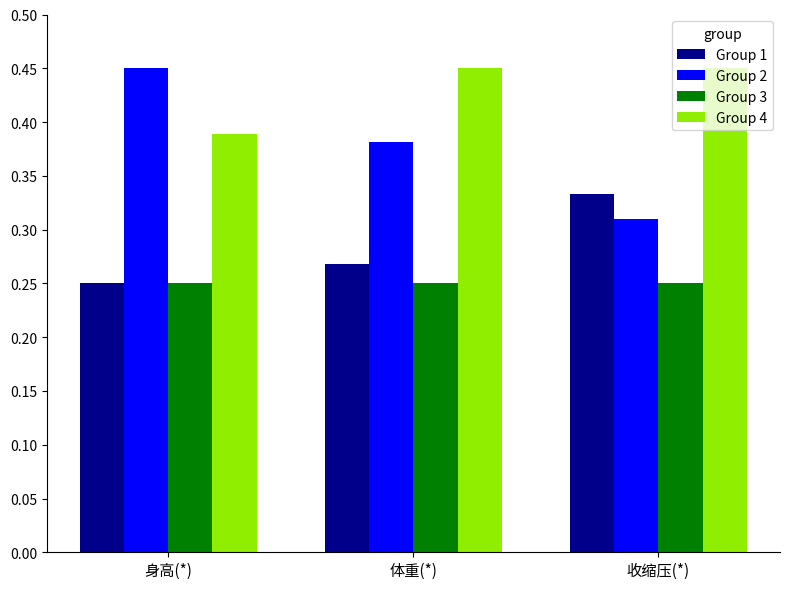

Which series has the widest spread of values?

Group 2